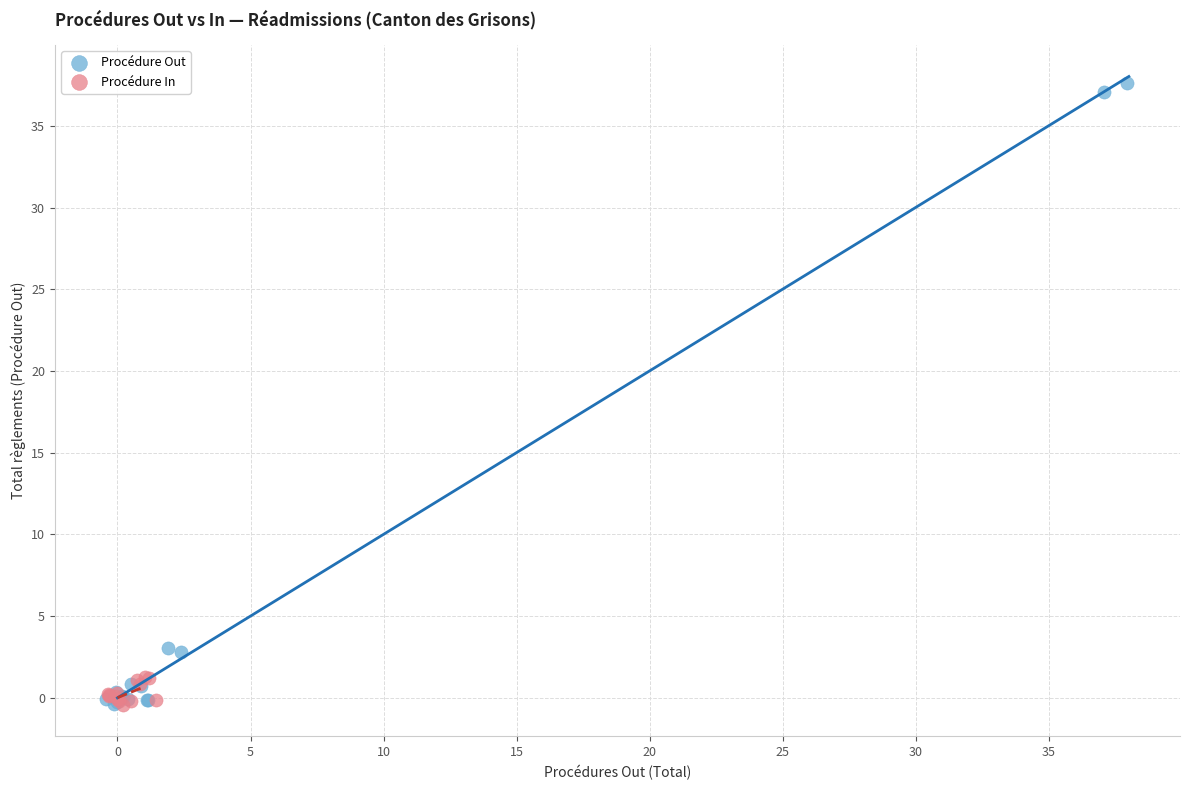

Which series reaches the maximum Y coordinate?

Procédure Out